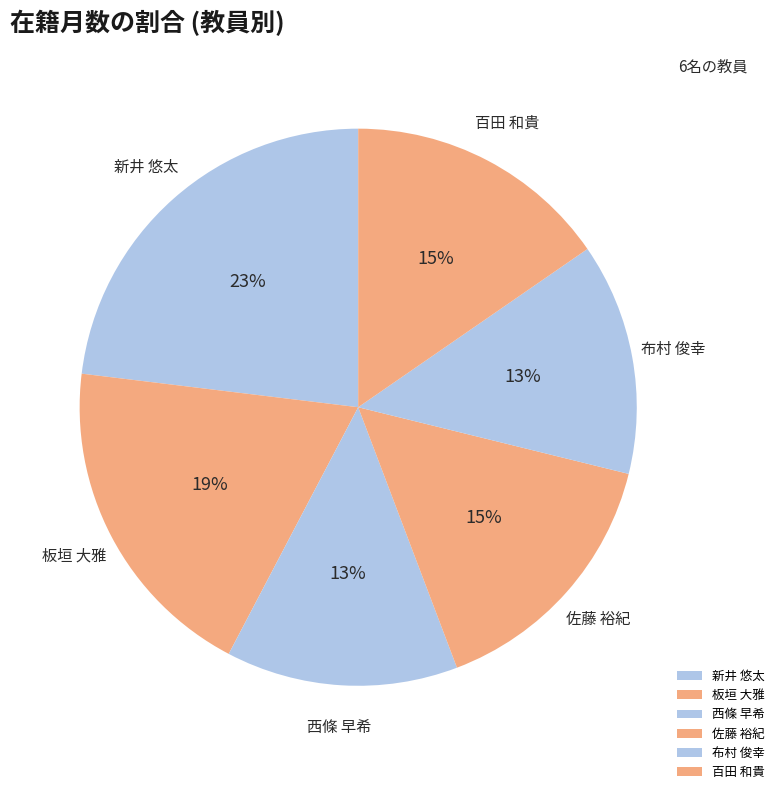

Do 板垣 大雅 and 百田 和貴 together represent more than half of the pie?

No